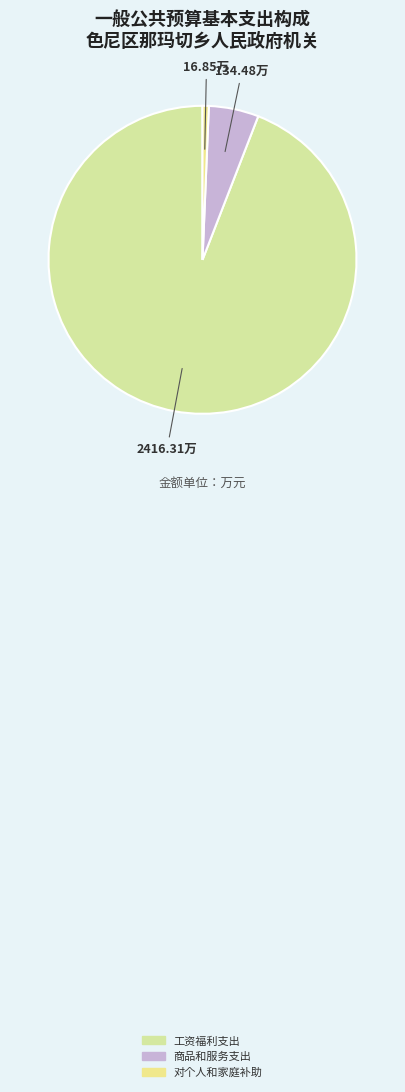

What percentage do 商品和服务支出 and 工资福利支出 together represent?

99.3%